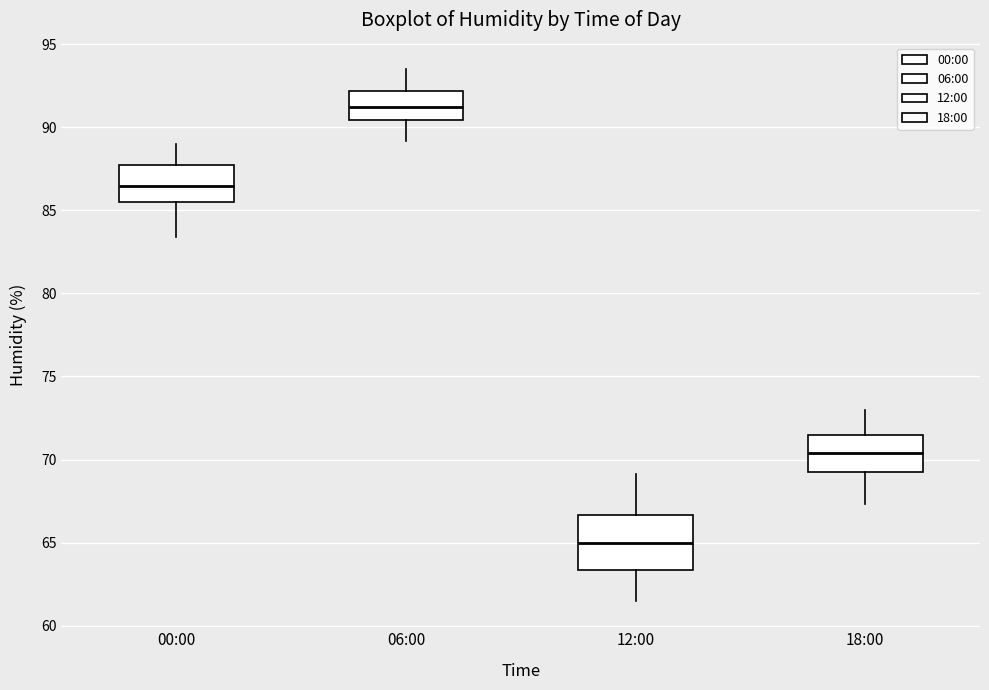

Reading left to right, read every box against the y-axis: the position of its median line, the range the box covers, and the ends of its whiskers. The values are not printed on the chart, so give them approximately, as read against the axis.

00:00: median 86.5, box 85.5 to 87.5, whiskers 83.5 to 89.0
06:00: median 91.5, box 90.5 to 92.0, whiskers 89.0 to 93.5
12:00: median 65.0, box 63.5 to 66.5, whiskers 61.5 to 69.0
18:00: median 70.5, box 69.0 to 71.5, whiskers 67.5 to 73.0